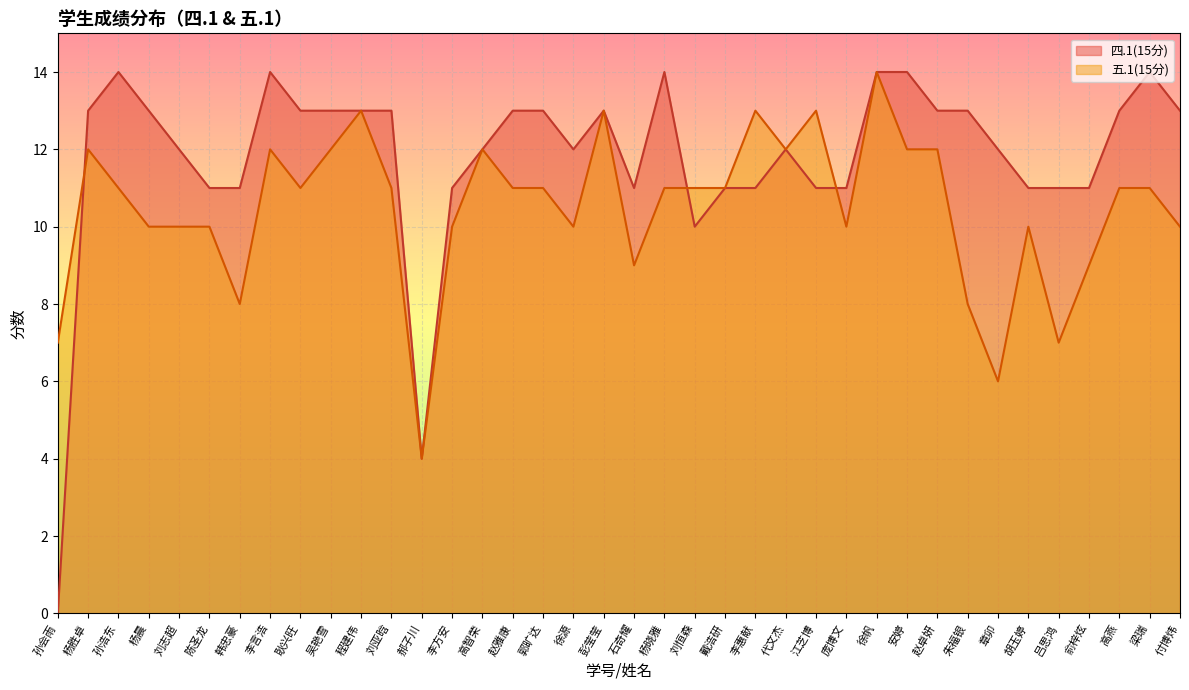

What is the difference between the maximum and minimum values in the 四.1(15分) series?

14